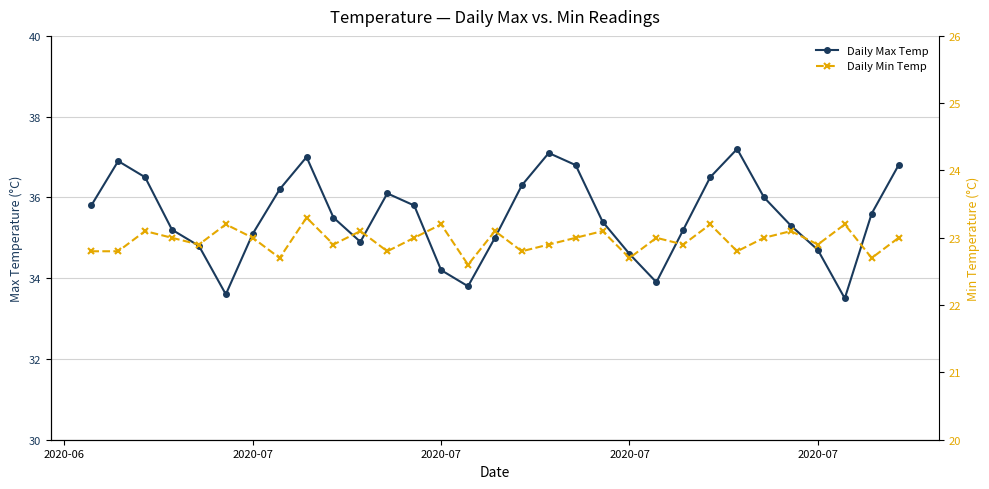

What is the difference between the second highest and minimum values in the Daily Max Temp series?

3.6